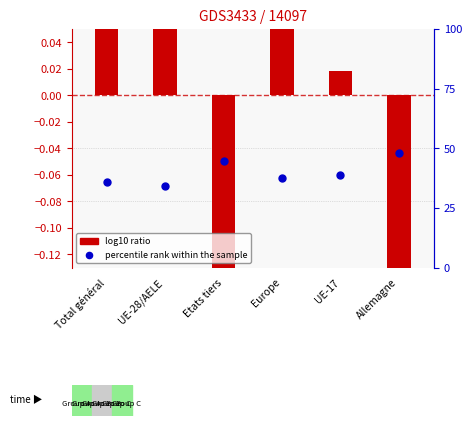

Which series reaches the minimum Y coordinate?

log10 ratio